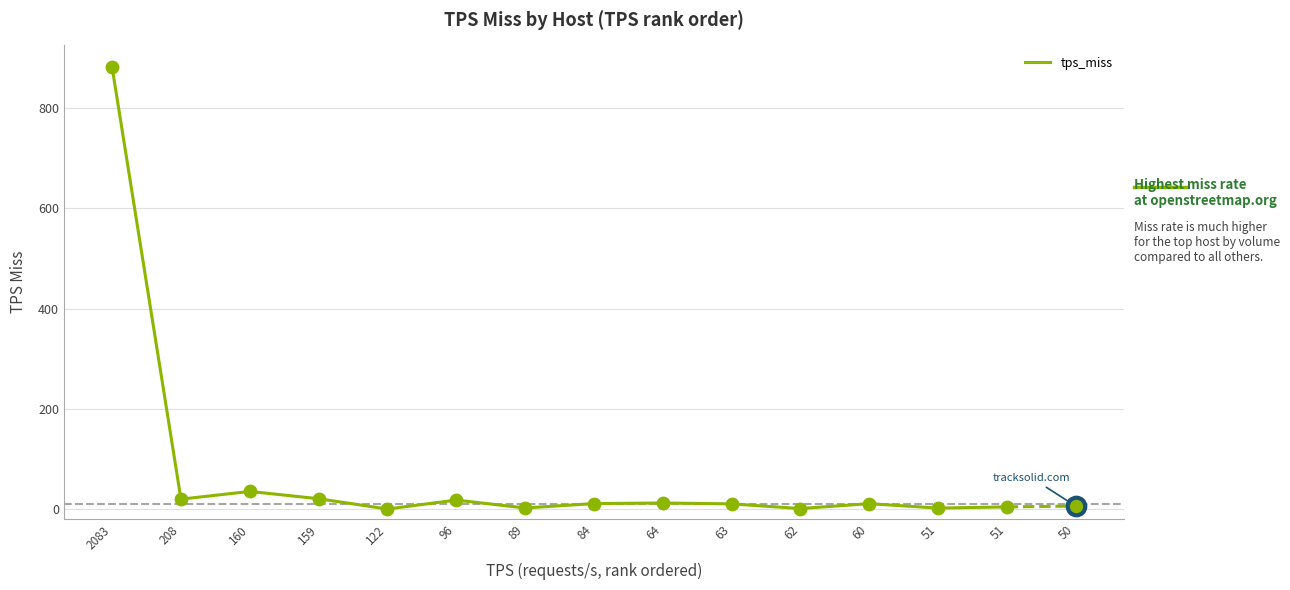

What is the change in value from 64 to 62?

-11.1